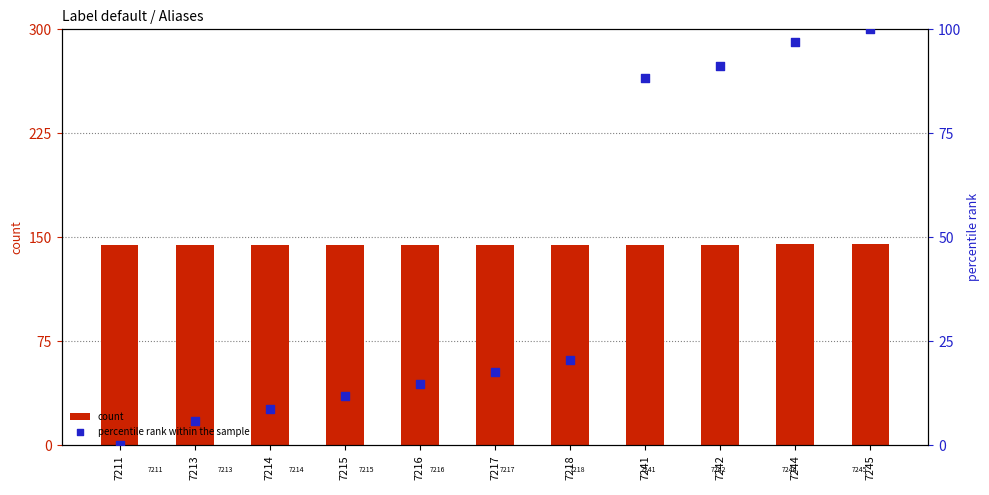

What are all the series names shown in the legend?

count, percentile rank within the sample